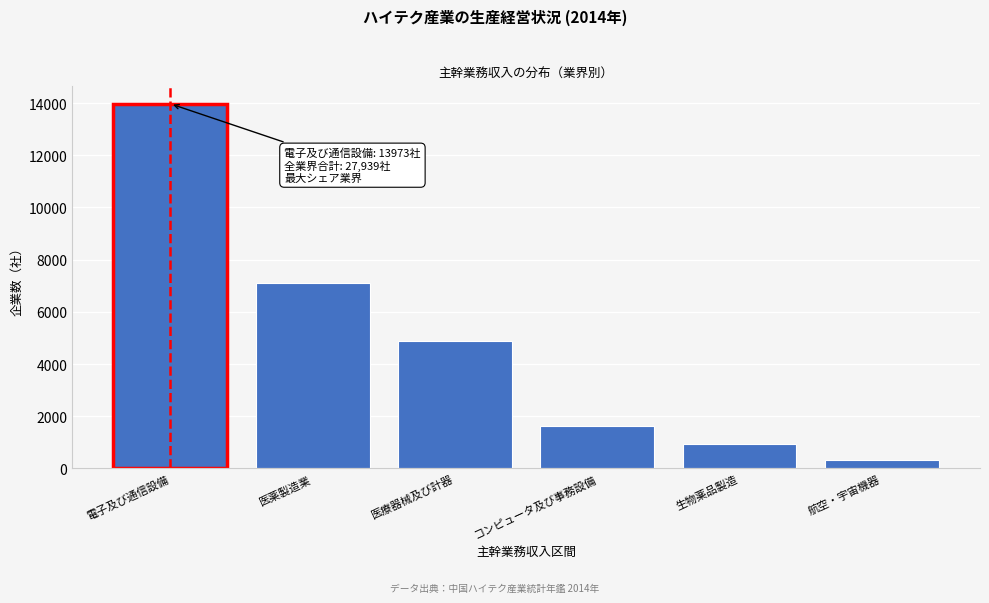

Reading left to right, what are all the values shown in this chart?

13973	7108	4891	1629	934	338